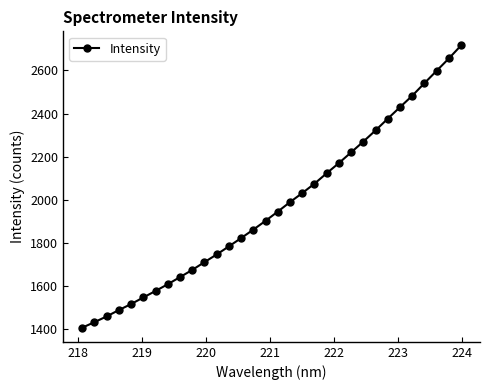

True or false: there are more than 2 points higher than both neighbors.

False